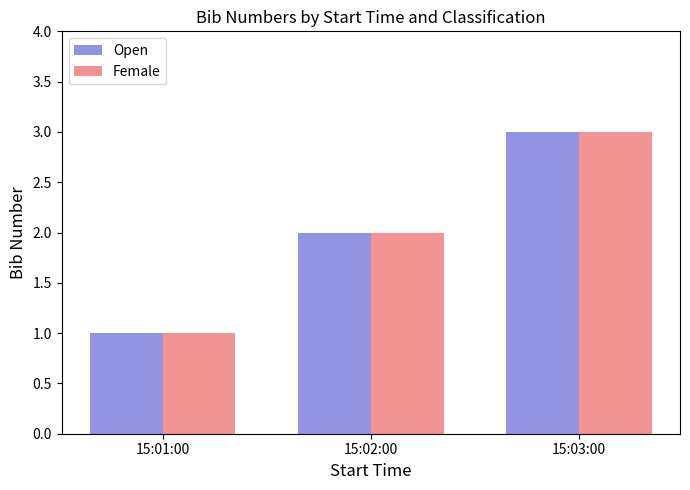

At which label does Open reach its peak?

15:03:00